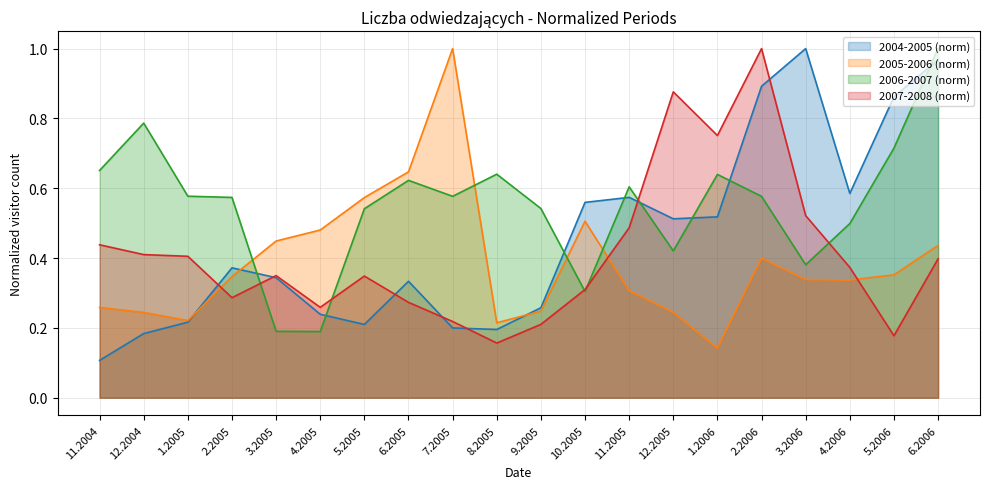

Which has a higher value, 11.2004 or 3.2006?

3.2006